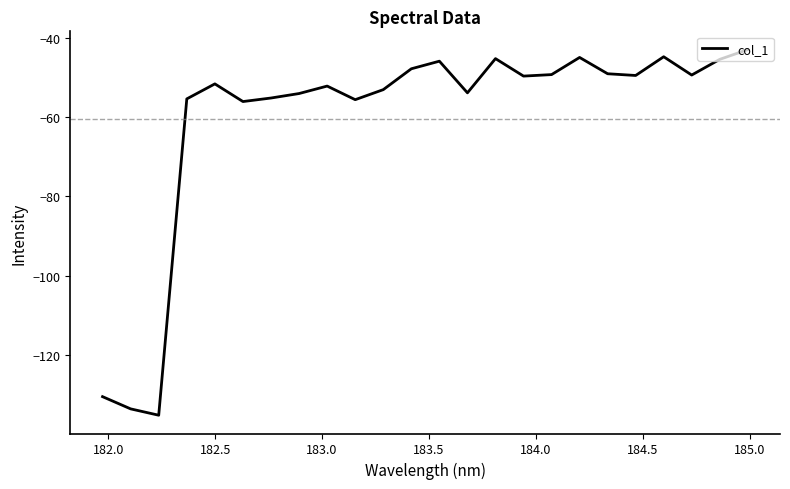

What is the maximum value shown in the chart?

-42.9